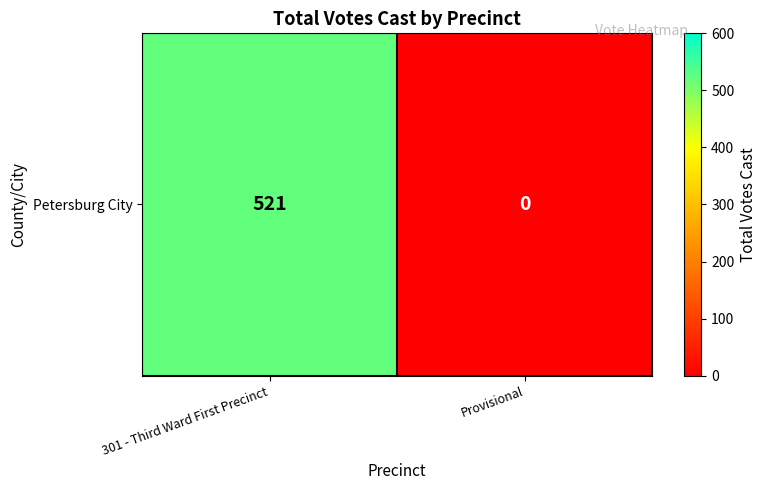

What is the change in value from 301 - Third Ward First Precinct to Provisional?

-521